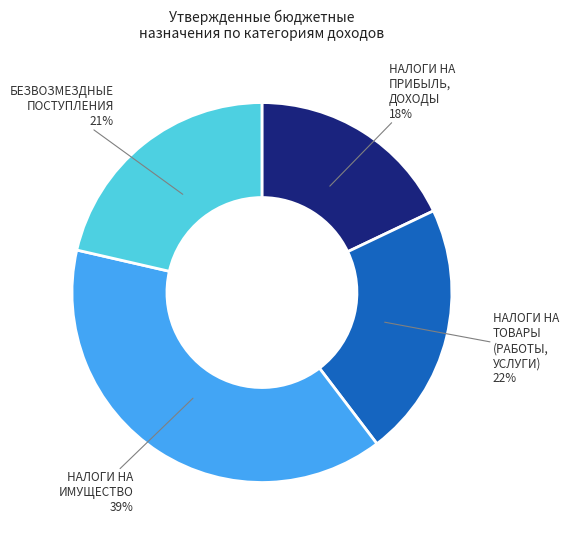

To the nearest percent, what is the difference between the largest and smallest slice percentages?

21%